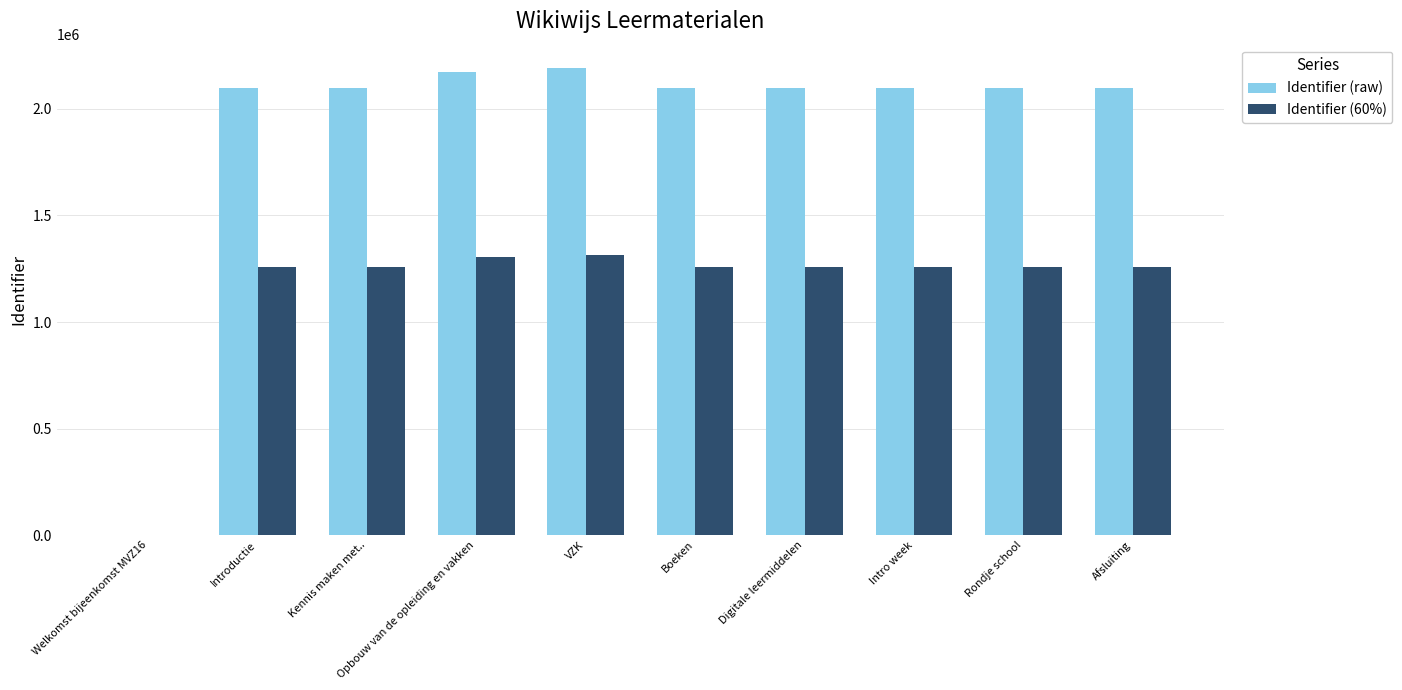

What is the spread (max minus min) of values at Intro week?

838734